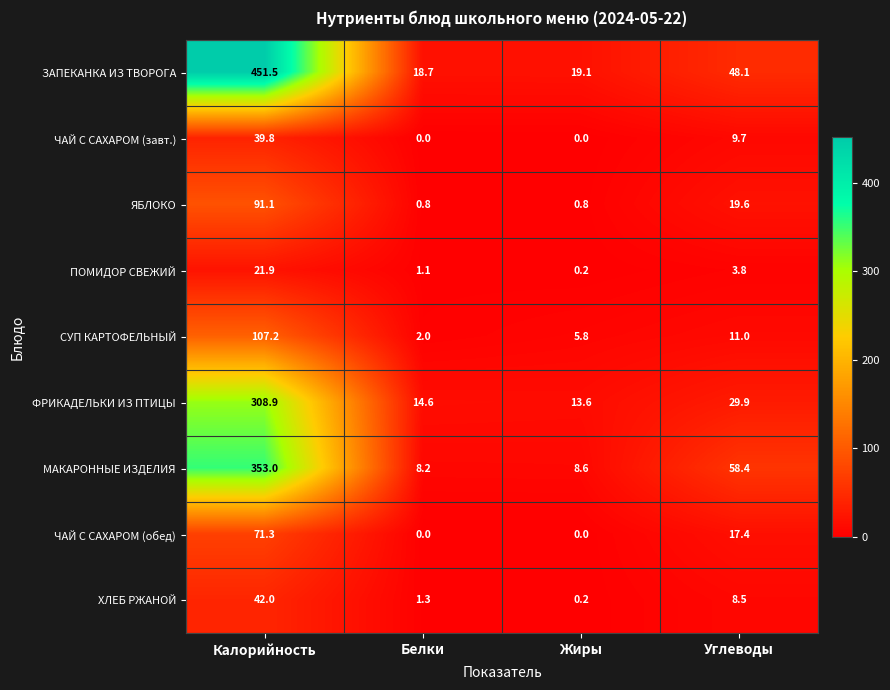

What is the difference between the ХЛЕБ РЖАНОЙ values at Углеводы and Белки?

7.2